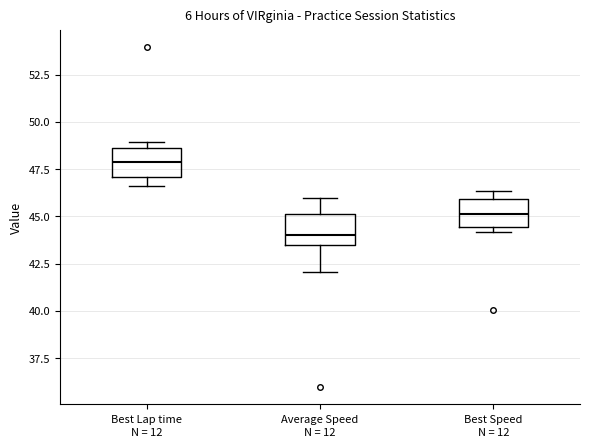

Where does the median line of the box for Best Speed sit on the y-axis? The values are not printed on the chart, so give them approximately, as read against the axis.

45.0